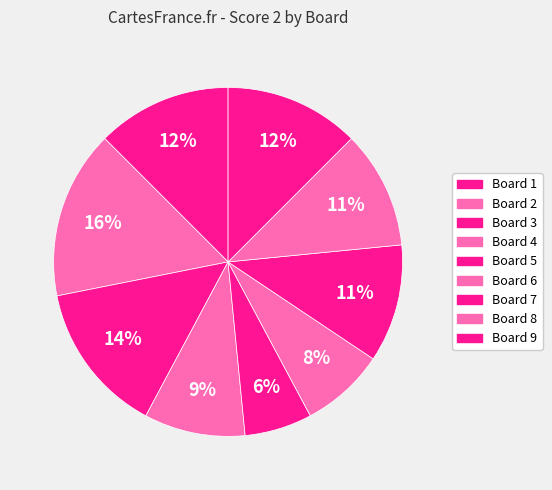

Which slice is the smallest?

Board 5